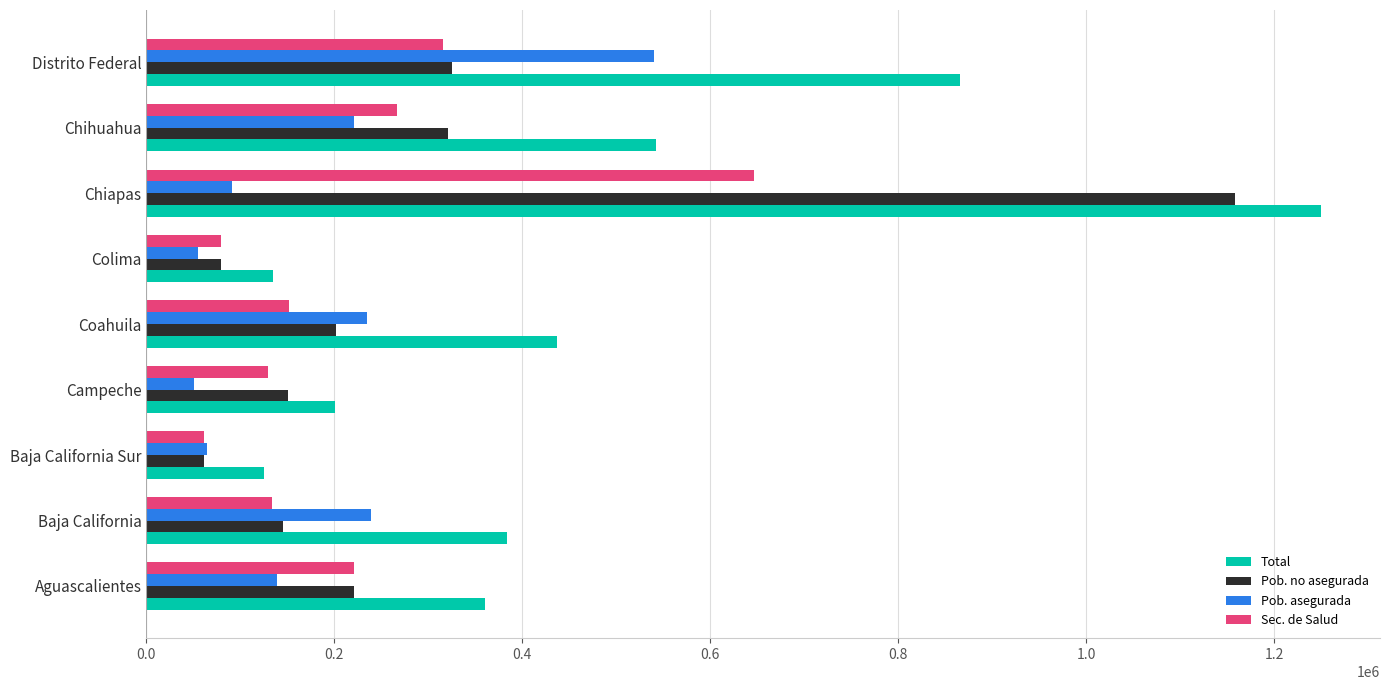

Rank the series by their maximum value, from lowest to highest.

Pob. asegurada, Sec. de Salud, Pob. no asegurada, Total